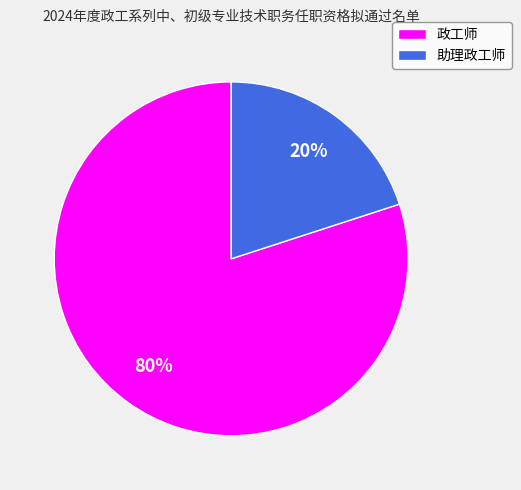

Is the sum of 助理政工师 and 政工师 greater than half?

Yes